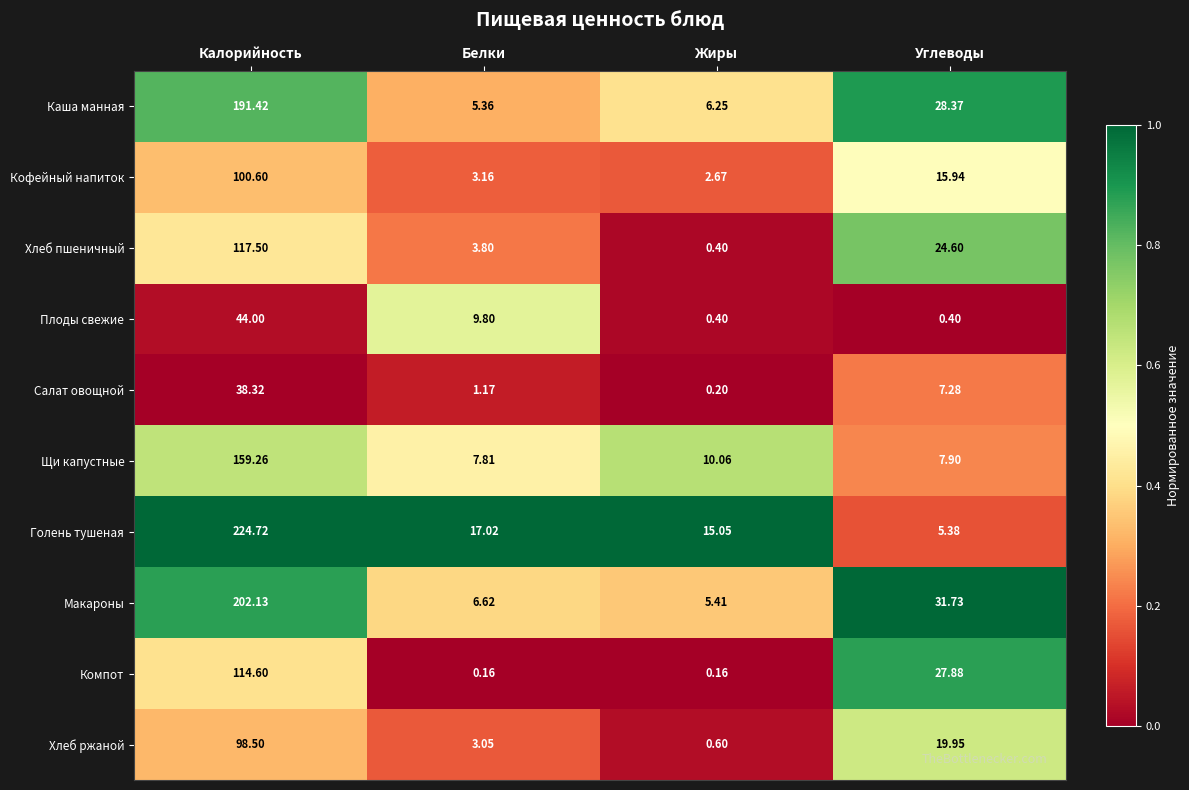

Where is Макароны nearest to the value 103?

Углеводы